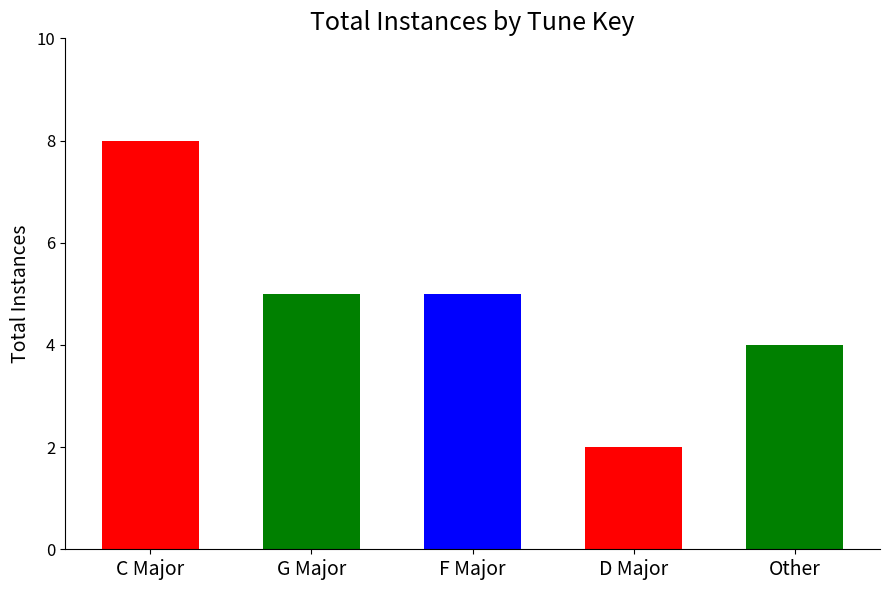

True or false: the data shows 14 at C Major.

False